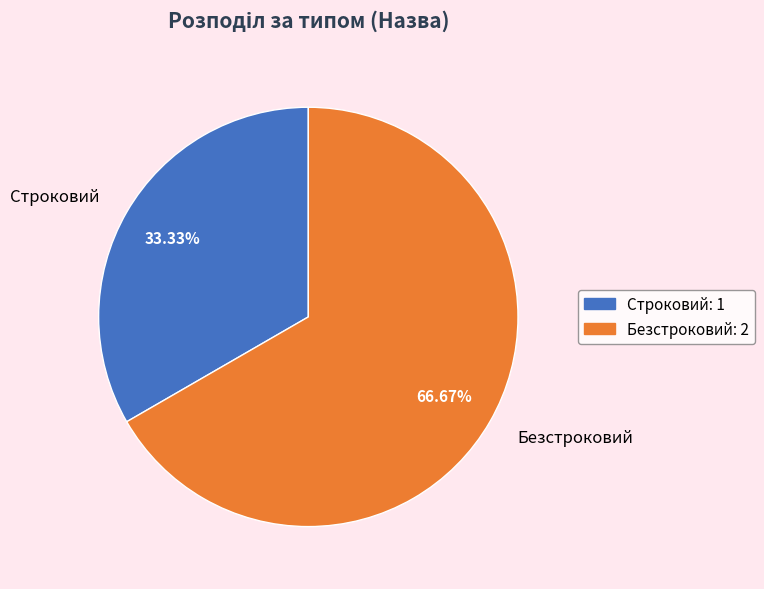

How many segments does this pie chart have?

2